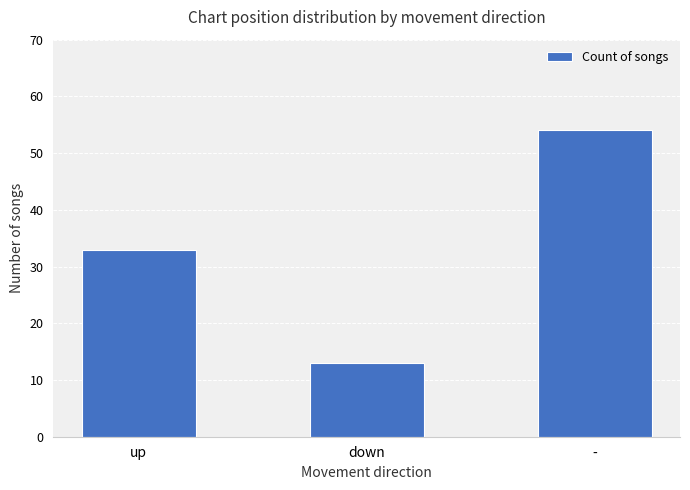

What is the greatest value displayed?

54